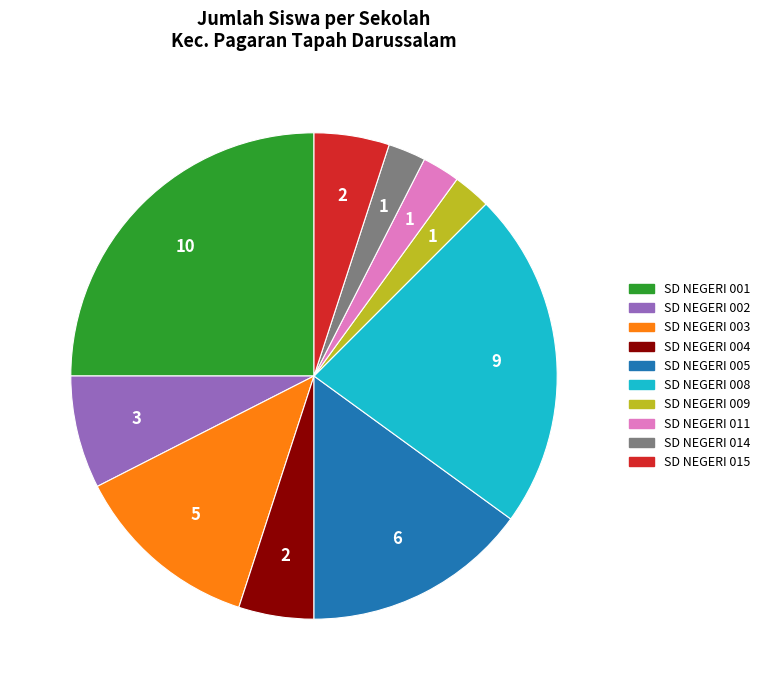

Is the sum of SD NEGERI 015 and SD NEGERI 001 greater than half?

No